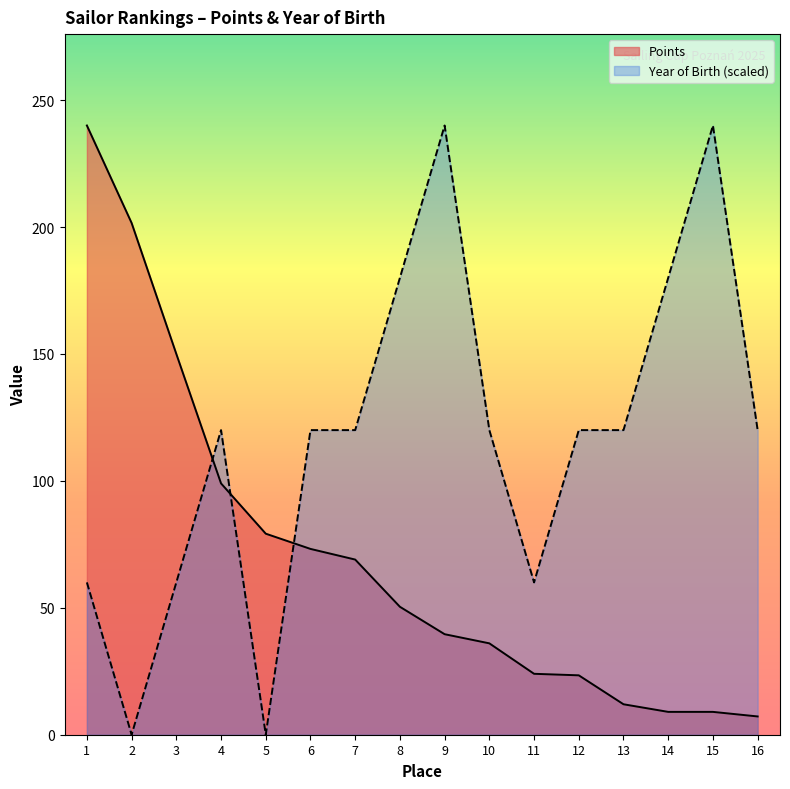

At which label does Points reach its peak?

1